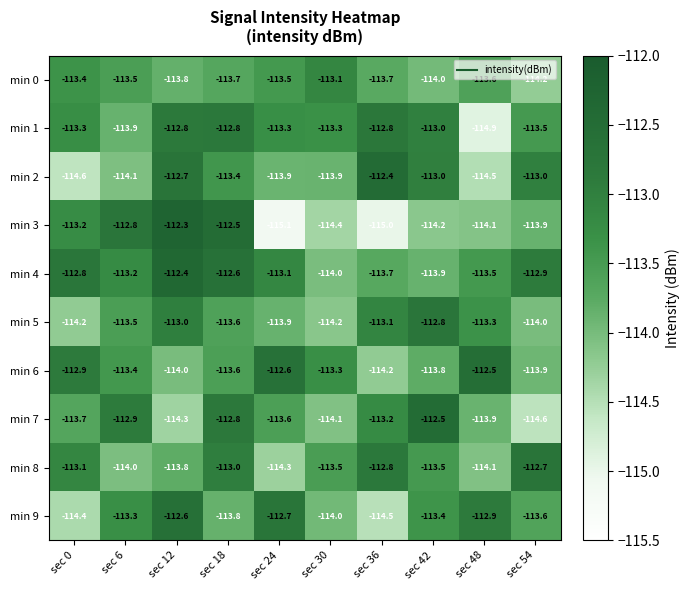

Which series has the largest total across all categories?

min 4